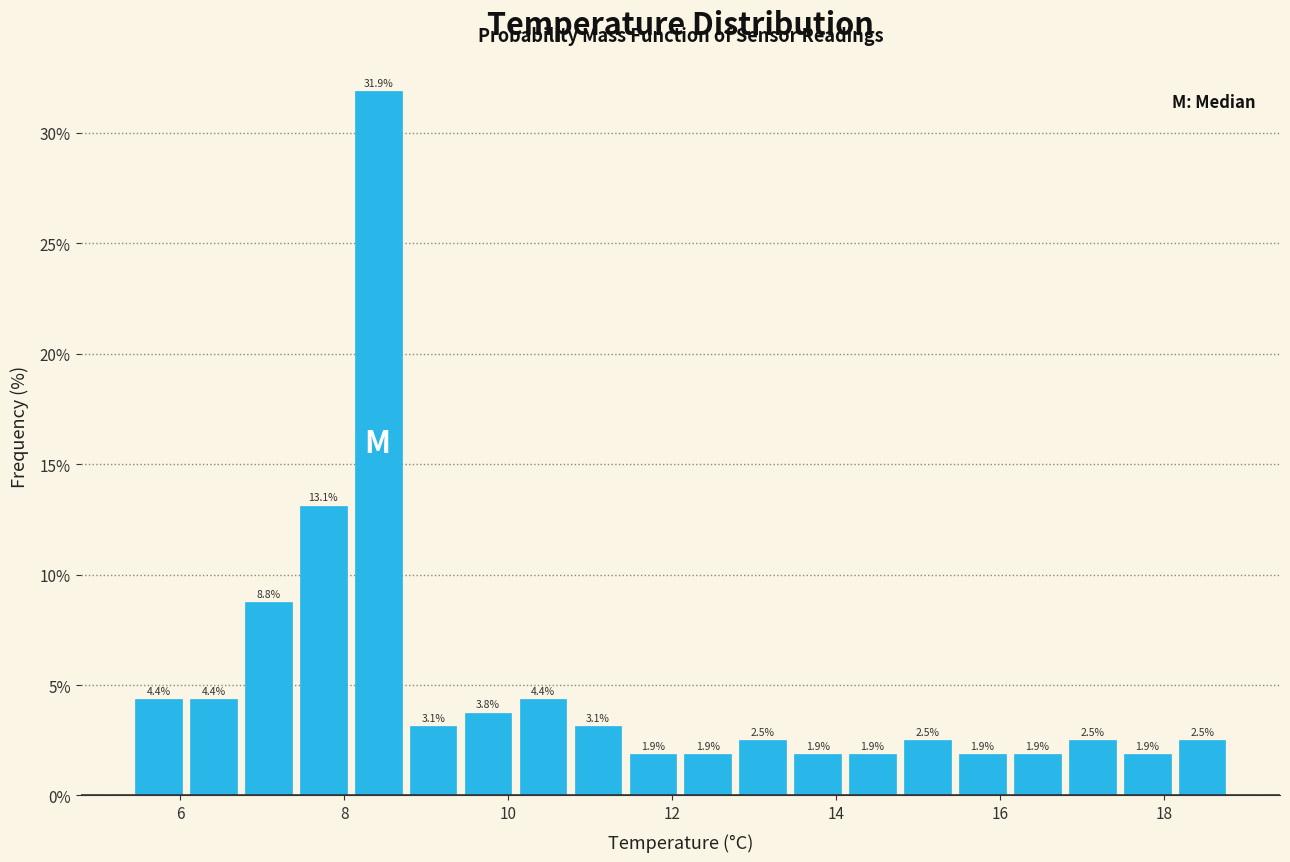

Read against the x-axis, roughly where is the centre of the tallest bar?

8.4